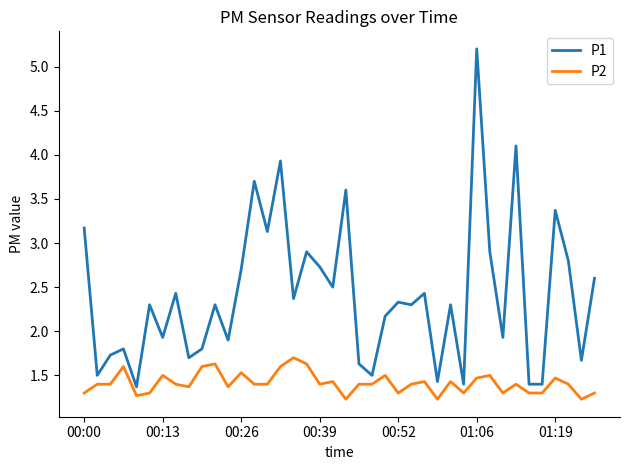

Which series has the widest spread of values?

P1